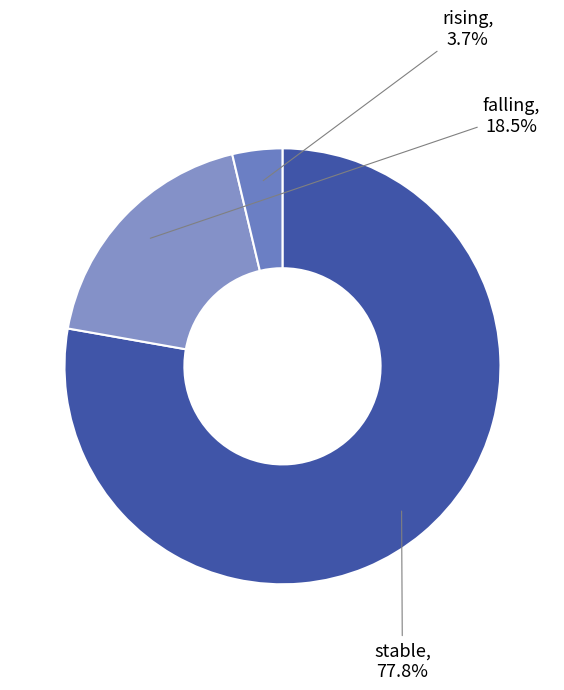

What percentage is NOT represented by falling?

81.5%